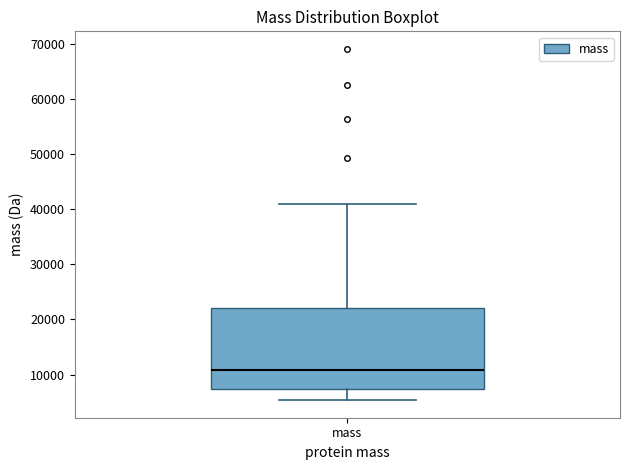

Transcribe this box plot: give where the median line is, the range the box spans, and where the two whiskers end, as read against the y-axis. The values are not printed on the chart, so give them approximately, as read against the axis.

median 11000, box 7000 to 22000, whiskers 5000 to 41000